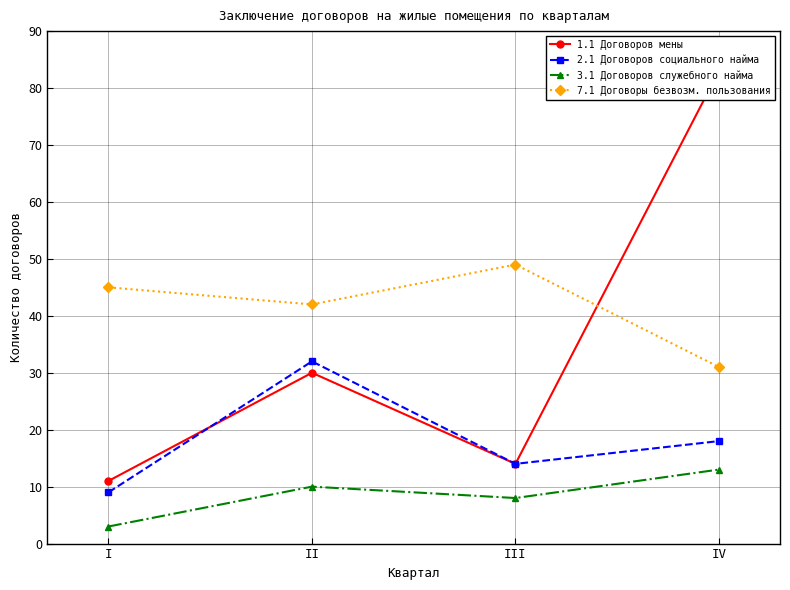

List the series in order of their overall mean, highest first.

7.1 Договоры безвозм. пользования, 1.1 Договоров мены, 2.1 Договоров социального найма, 3.1 Договоров служебного найма